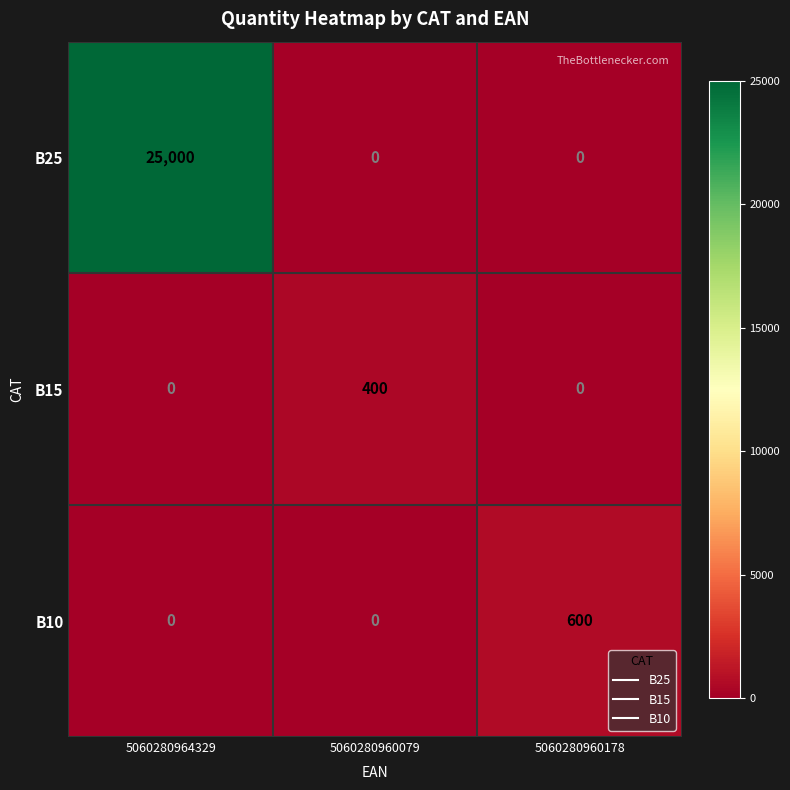

The value of B25 at 5060280964329 is 25000. True or false?

True